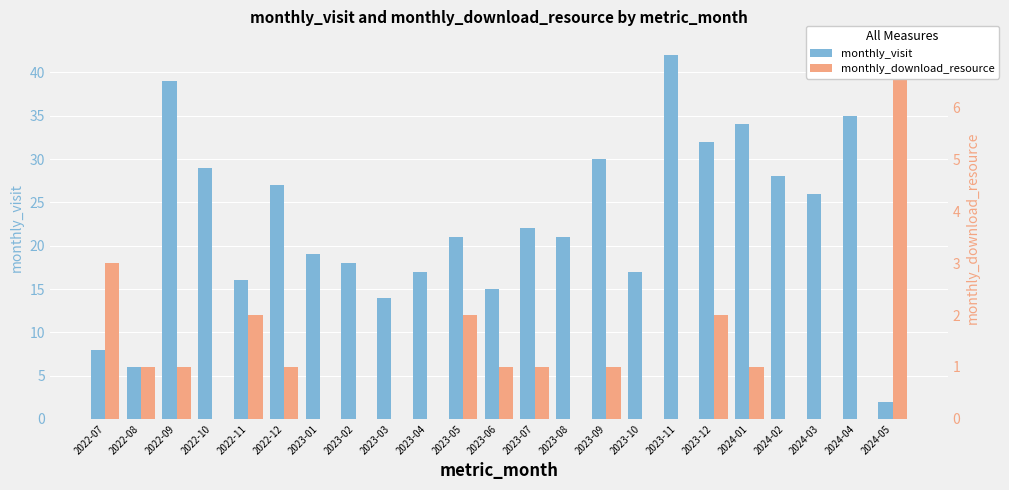

What is the sum of all monthly_download_resource values?

23